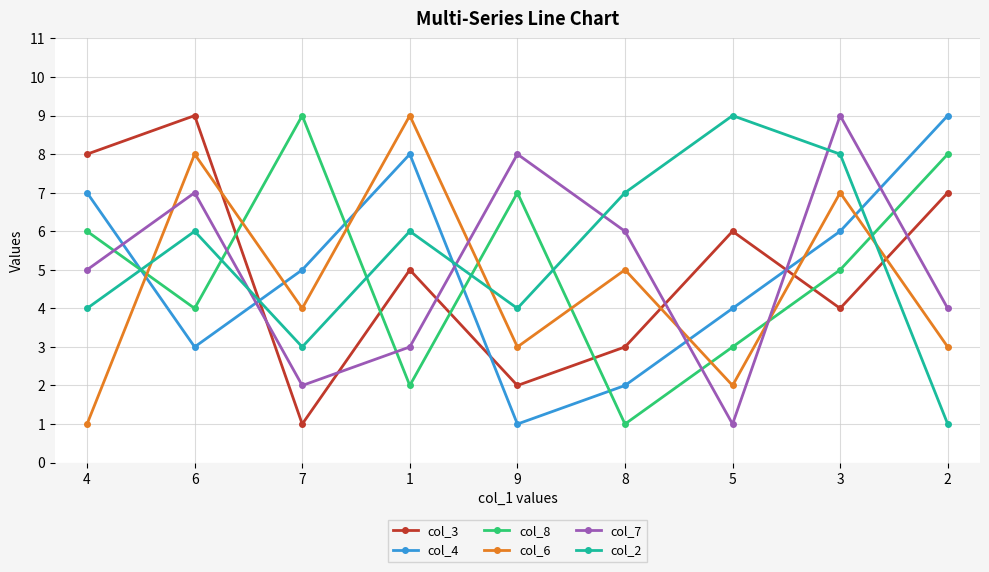

Does the chart have visible grid lines?

Yes